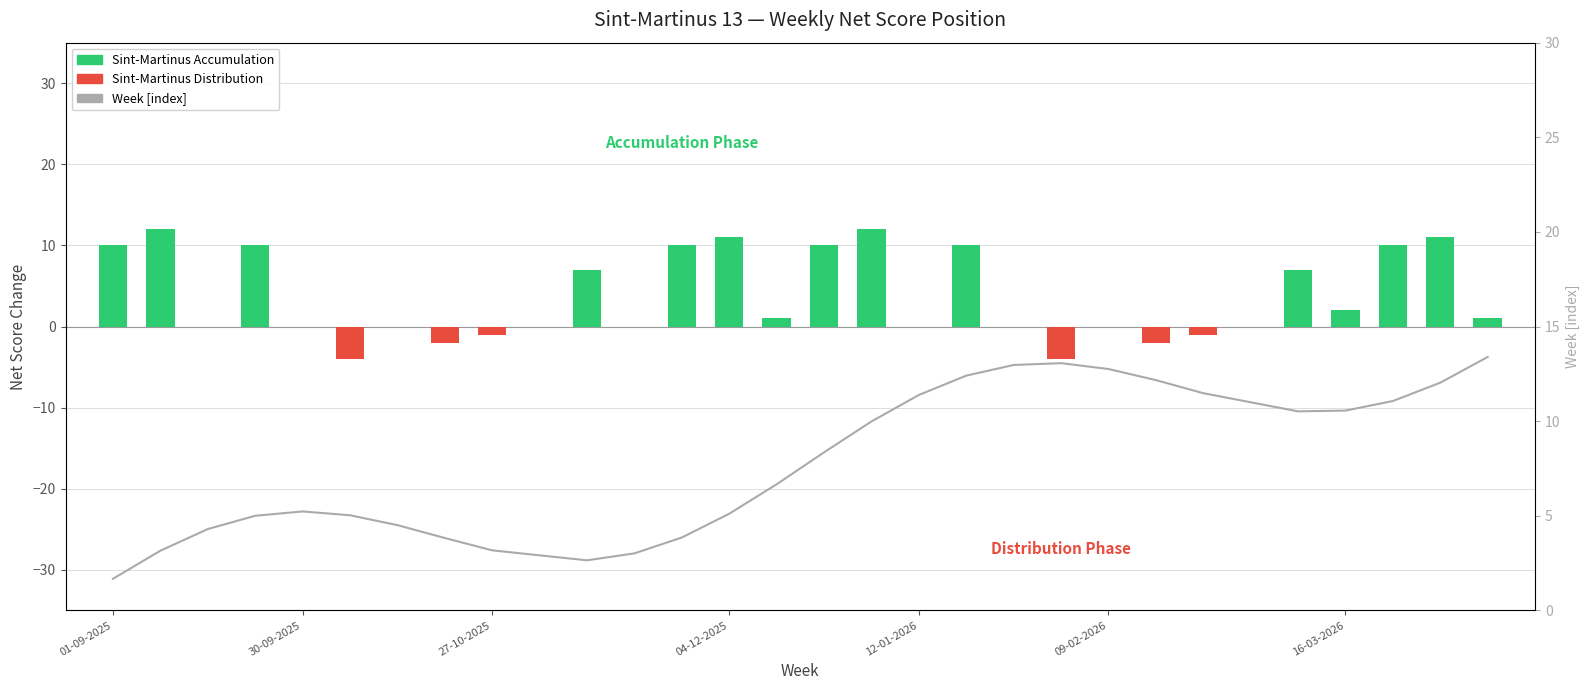

How many data points does each series have?

28